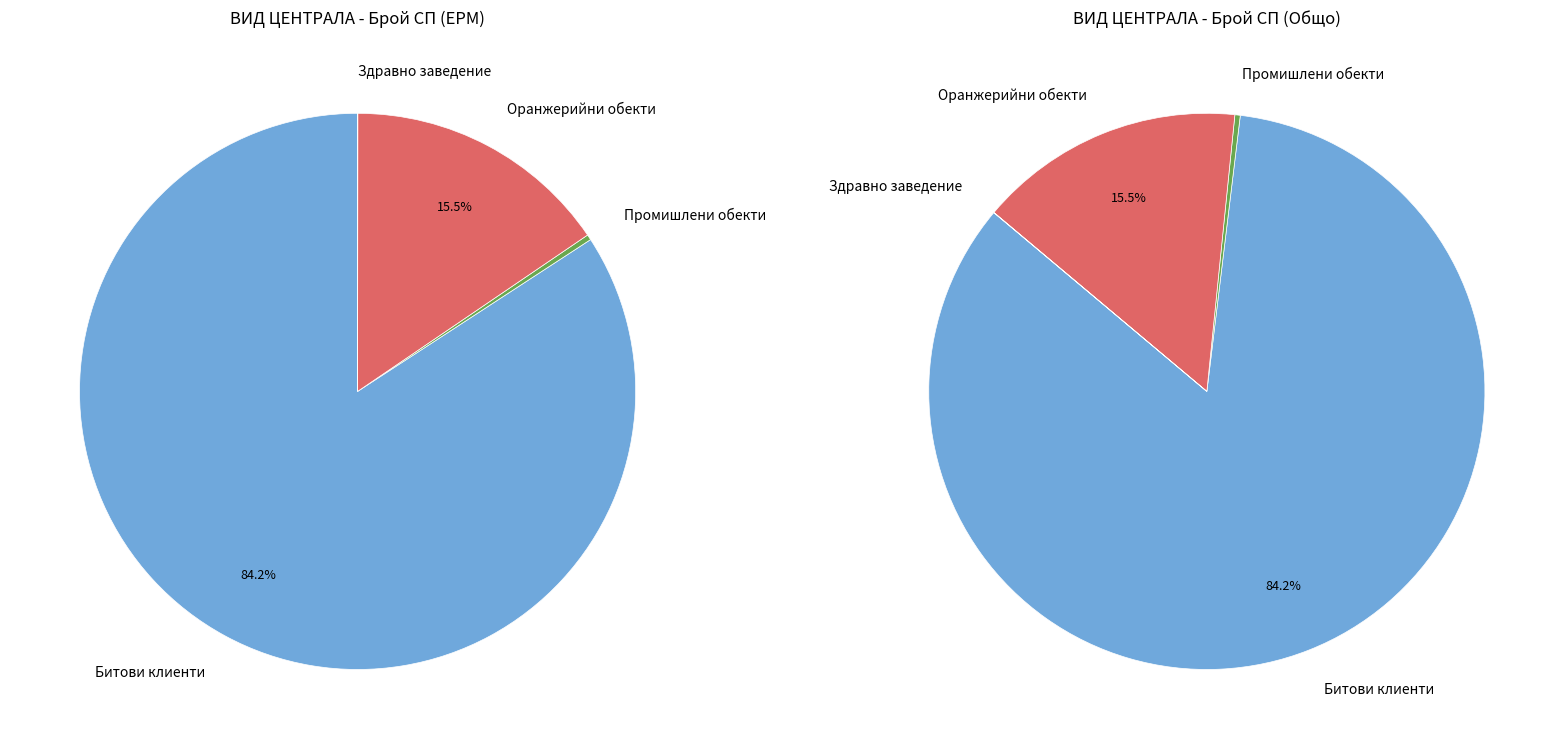

To the nearest percent, what is the average slice percentage?

25%